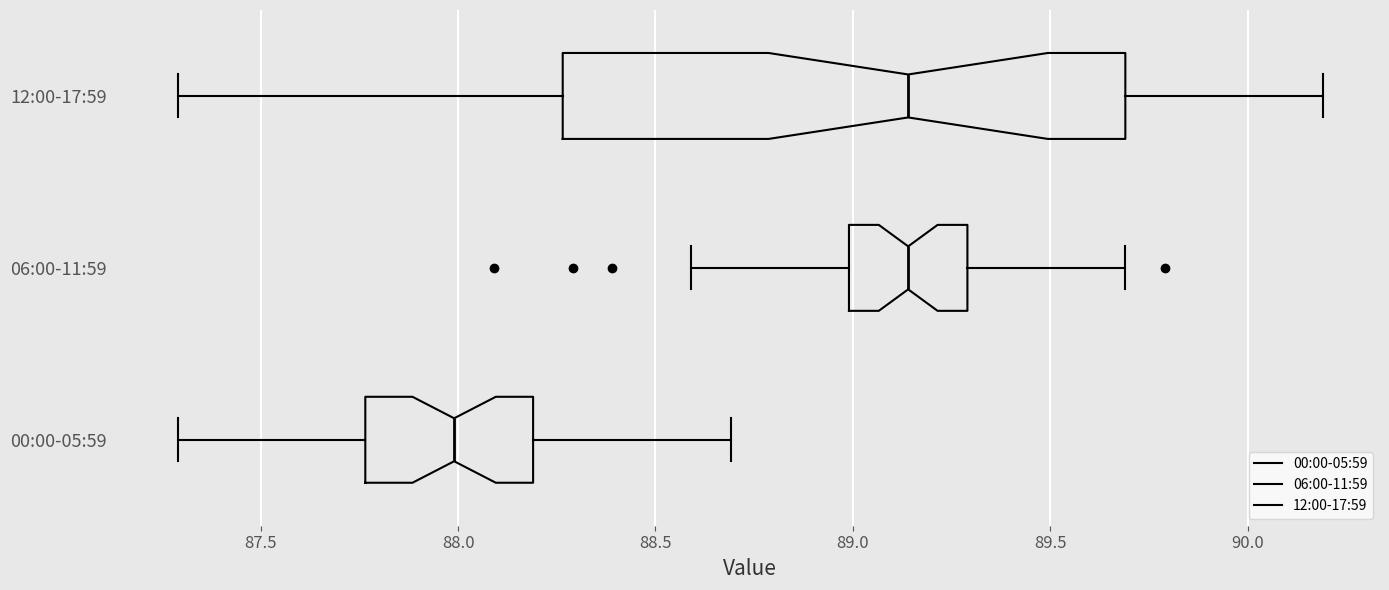

Reading bottom to top, read every box against the x-axis: the position of its median line, the range the box covers, and the ends of its whiskers. The values are not printed on the chart, so give them approximately, as read against the axis.

00:00-05:59: median 88.00, box 87.75 to 88.20, whiskers 87.30 to 88.70
06:00-11:59: median 89.15, box 89.00 to 89.30, whiskers 88.60 to 89.70
12:00-17:59: median 89.15, box 88.25 to 89.70, whiskers 87.30 to 90.20